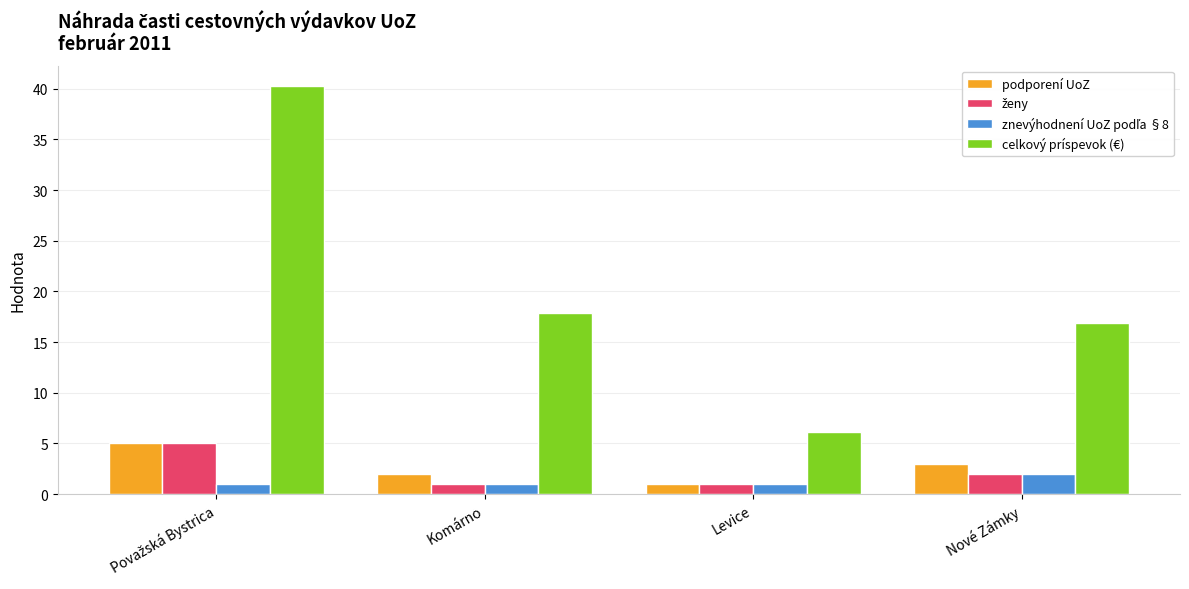

How many values in the podporení UoZ series are below 3?

2